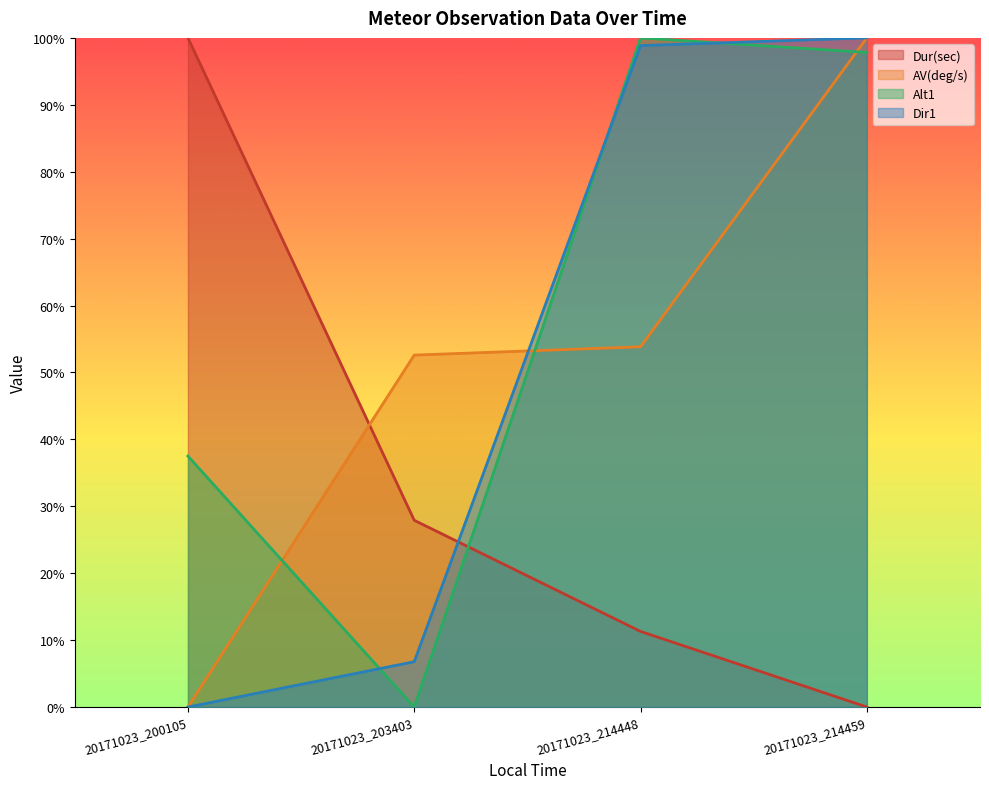

Reading left to right, transcribe all the data shown in this chart.

Dur(sec): 100.0	27.9	11.3	0.0
AV(deg/s): 0.0	52.6	53.8	100.0
Alt1: 37.5	0.0	100.0	97.8
Dir1: 0.0	6.8	98.9	100.0